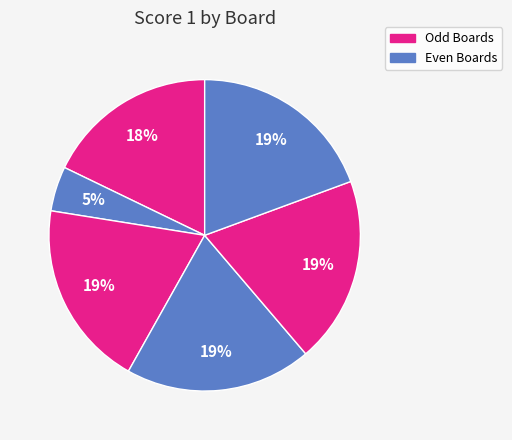

To the nearest percent, what is the difference between the largest and smallest slice percentages?

15%